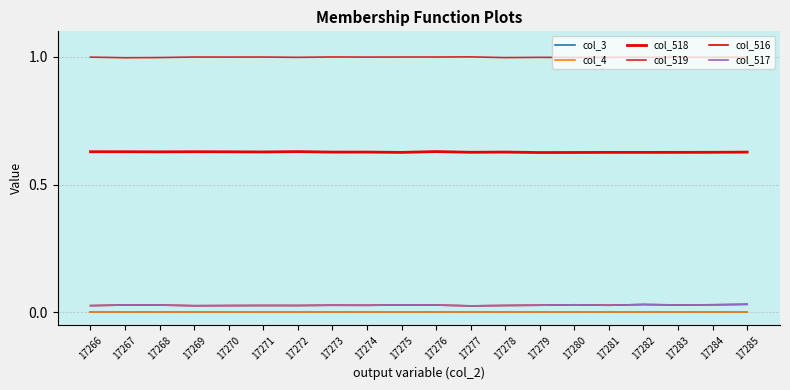

Does the chart display data point markers on the line(s)?

No